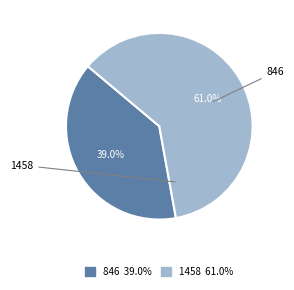

To the nearest percent, what is the average slice percentage?

50%